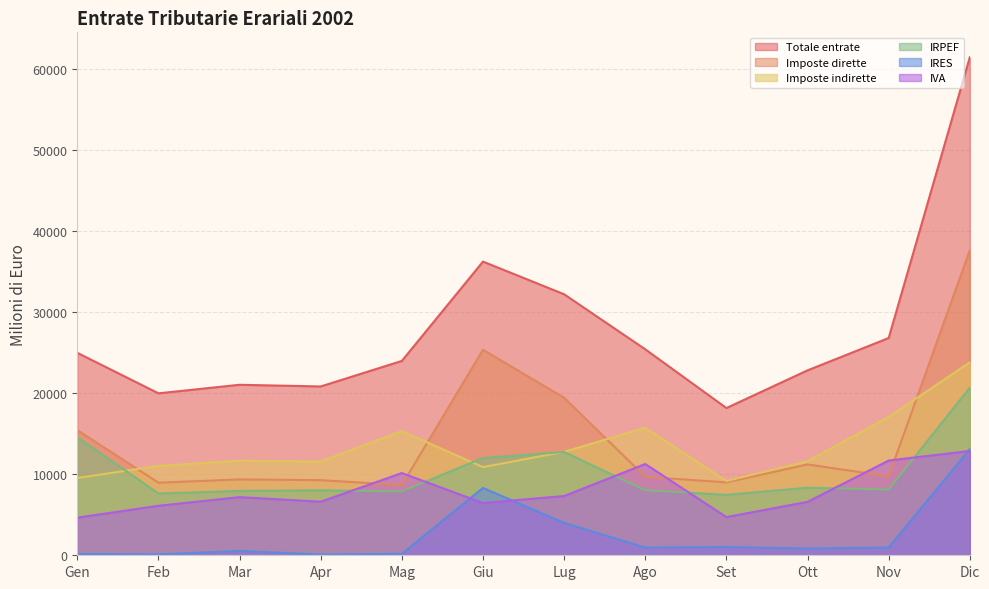

Reading left to right, transcribe all the data shown in this chart.

Totale entrate: 24965	19970	21023	20817	23966	36213	32185	25397	18156	22803	26791	61413
Imposte dirette: 15435	8950	9353	9264	8657	25341	19423	9677	8995	11202	9734	37622
Imposte indirette: 9530	11020	11670	11553	15309	10872	12762	15720	9161	11601	17057	23791
IRPEF: 14561	7616	7932	8012	7875	12001	12736	8020	7451	8332	8114	20666
IRES: 156	98	538	81	174	8309	3986	945	1016	836	956	13090
IVA: 4638	6105	7169	6607	10138	6446	7310	11257	4711	6587	11683	12864